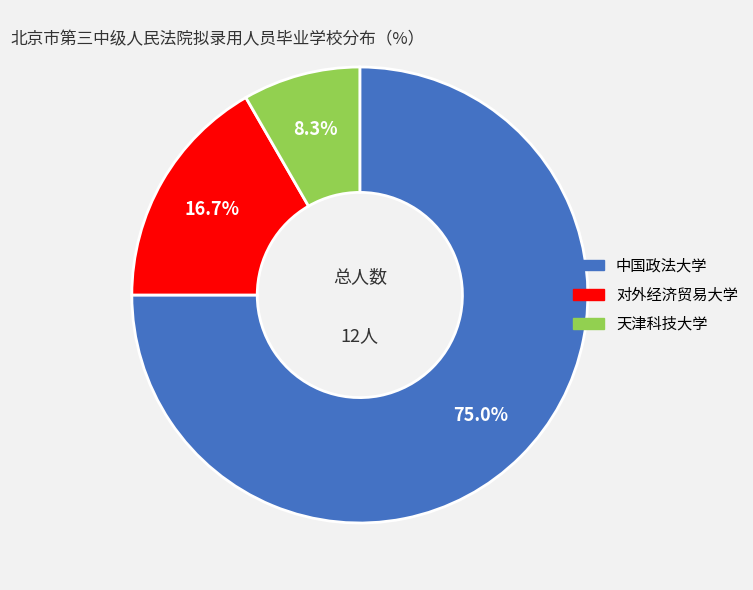

Which has a higher value, 对外经济贸易大学 or 天津科技大学?

对外经济贸易大学